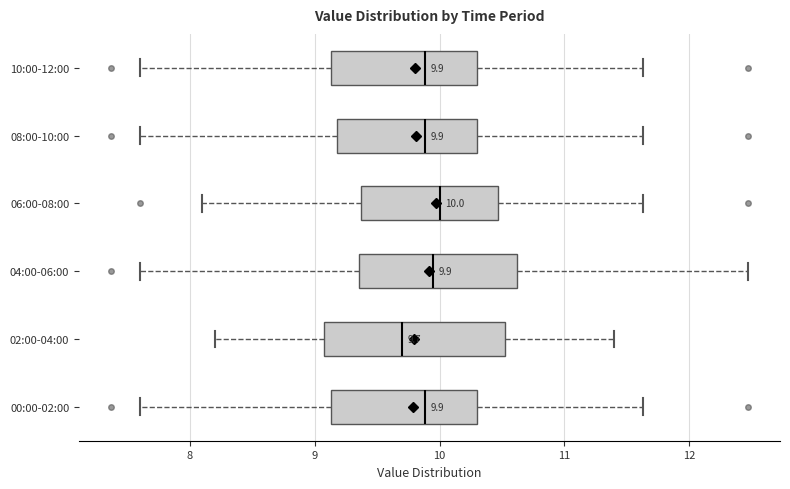

Comparing the boxes themselves (not the whiskers), which one is the widest?

02:00-04:00